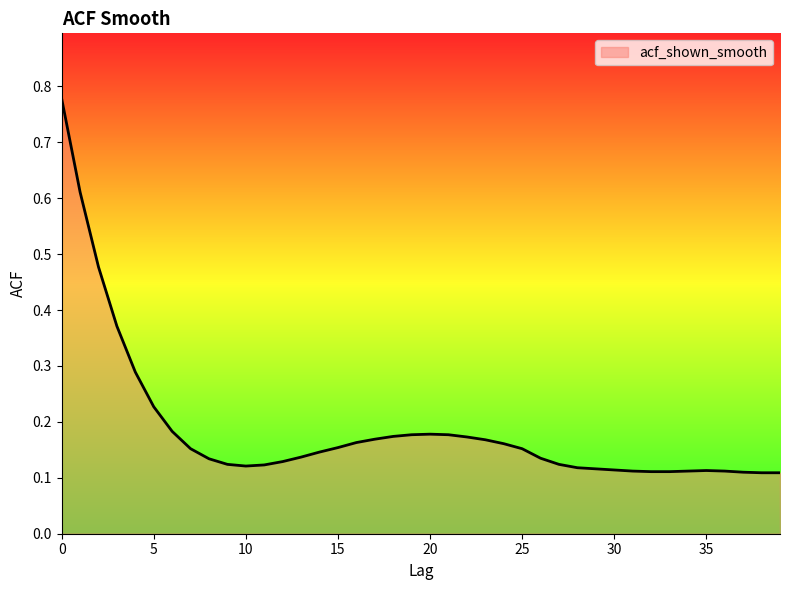

What is the difference between the maximum and minimum values?

0.7